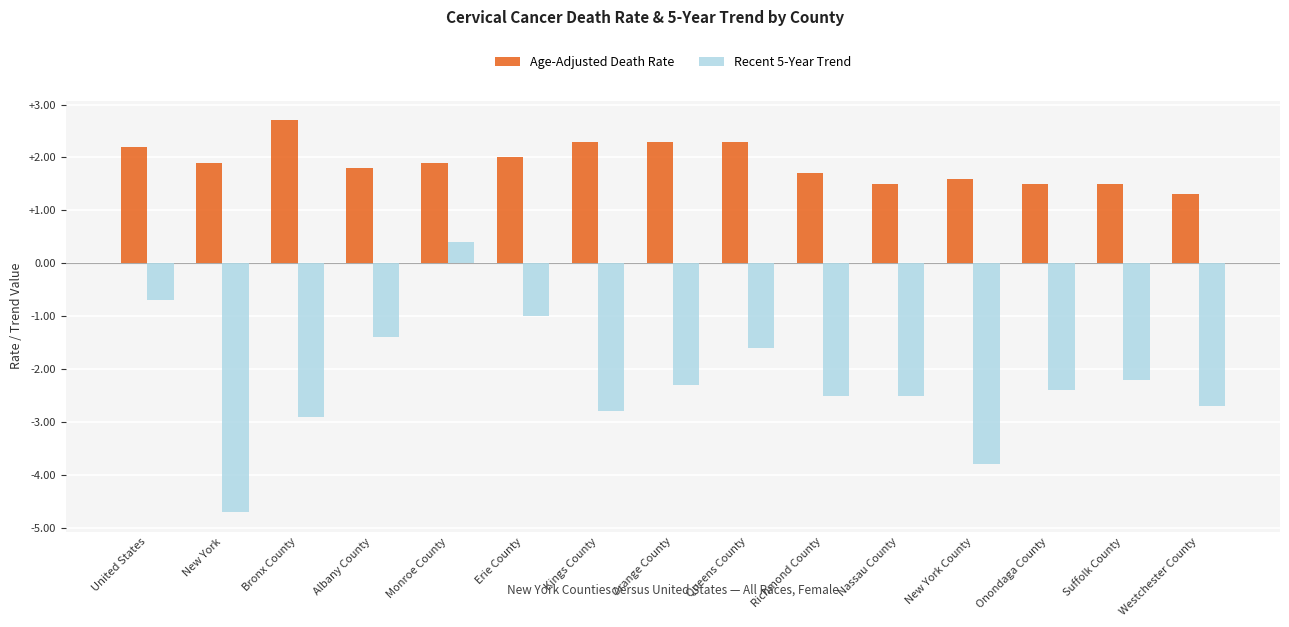

What is the difference between the Age-Adjusted Death Rate values at United States and Albany County?

0.4